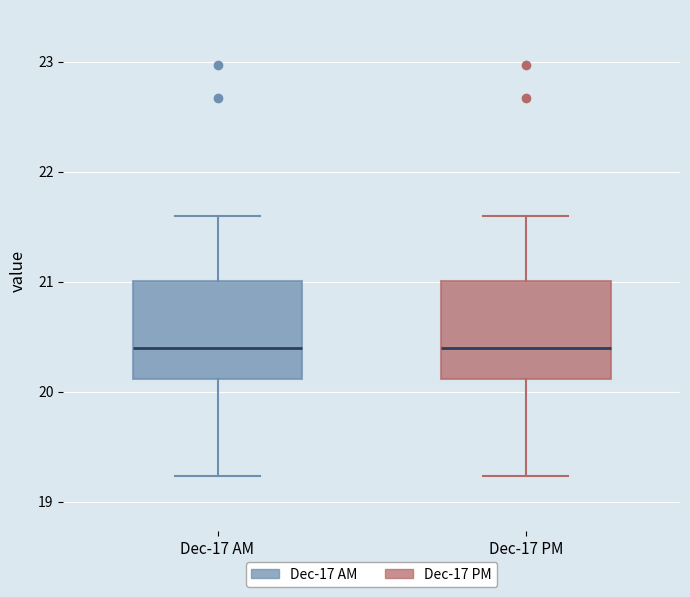

Reading left to right, transcribe this box plot: for each box, give where its median line is, the range the box spans, and where its two whiskers end, as read against the y-axis. The values are not printed on the chart, so give them approximately, as read against the axis.

Dec-17 AM: median 20.4, box 20.1 to 21.0, whiskers 19.2 to 21.6
Dec-17 PM: median 20.4, box 20.1 to 21.0, whiskers 19.2 to 21.6